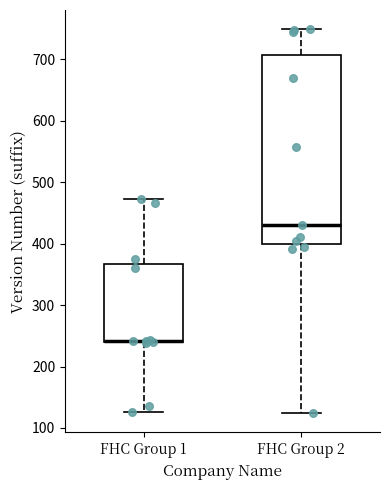

Where is the lower edge of the box for FHC Group 1 on the y-axis? The values are not printed on the chart, so give them approximately, as read against the axis.

240